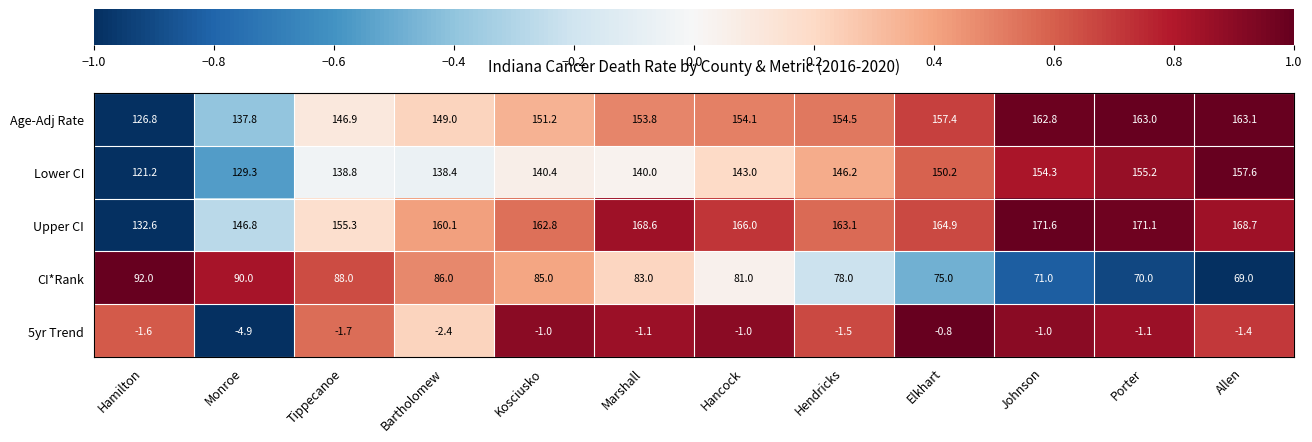

What is the sum of all CI*Rank values?

968.0